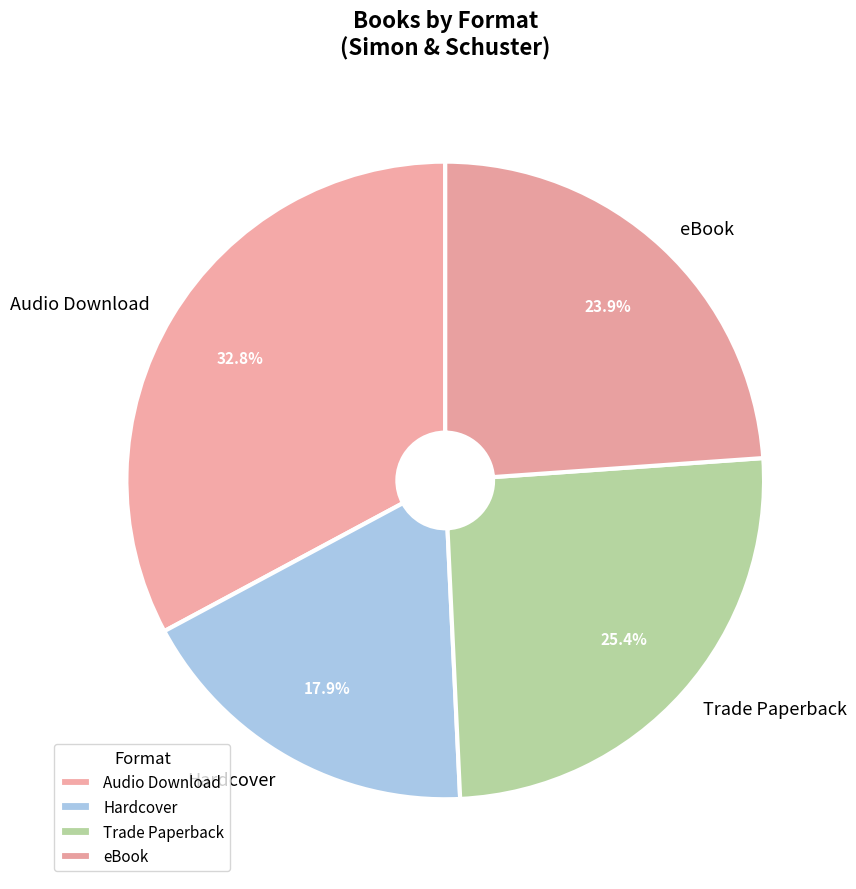

To the nearest percent, what percentage of the pie is eBook?

24%